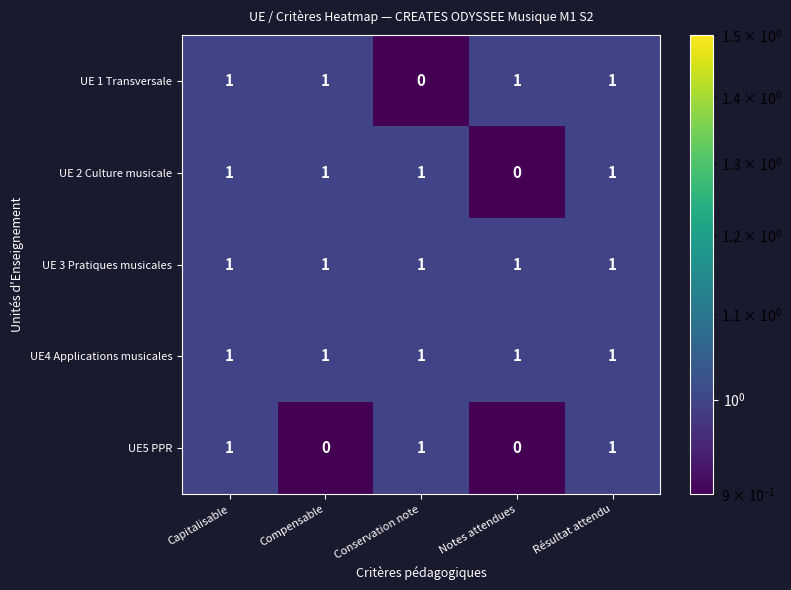

What is the minimum value shown in the chart?

0